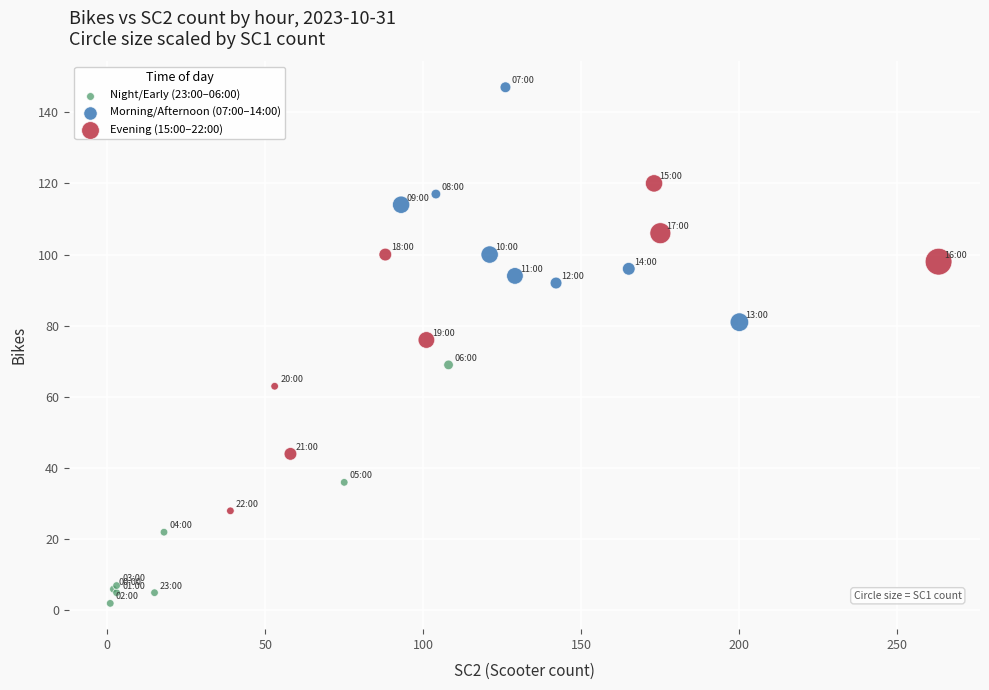

Which series has the widest spread of Y values?

Evening (15:00–22:00)